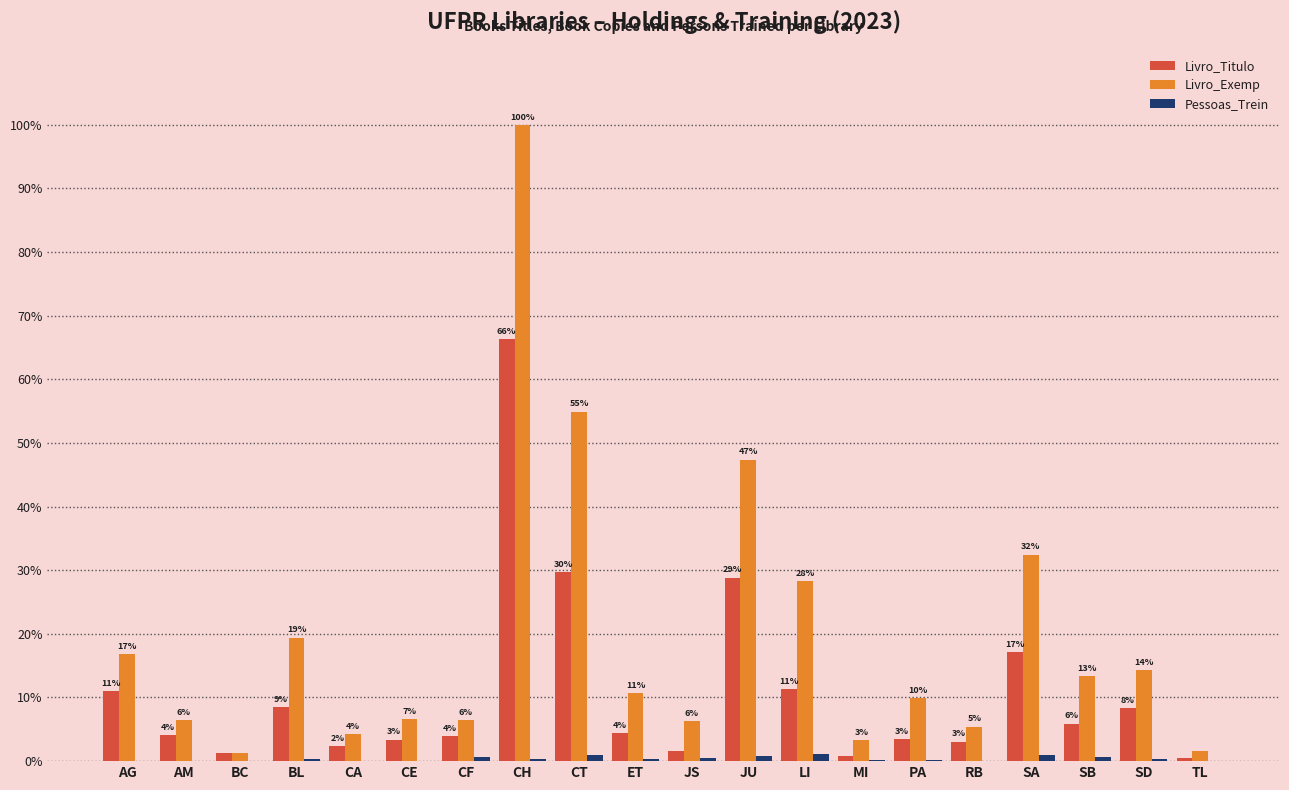

Reading left to right, what are all the values shown in this chart?

Livro_Titulo: 15731	5832	1767	12125	3334	4824	5575	94343	42329	6192	2231	41072	16092	1125	4897	4378	24371	8387	11823	755
Livro_Exemp: 23921	9237	1929	27653	6053	9471	9164	142403	78198	15235	8871	67481	40314	4793	14174	7737	46223	18953	20343	2232
Pessoas_Trein: 21	90	6	422	79	45	827	419	1421	440	664	1044	1525	200	256	10	1366	973	384	119